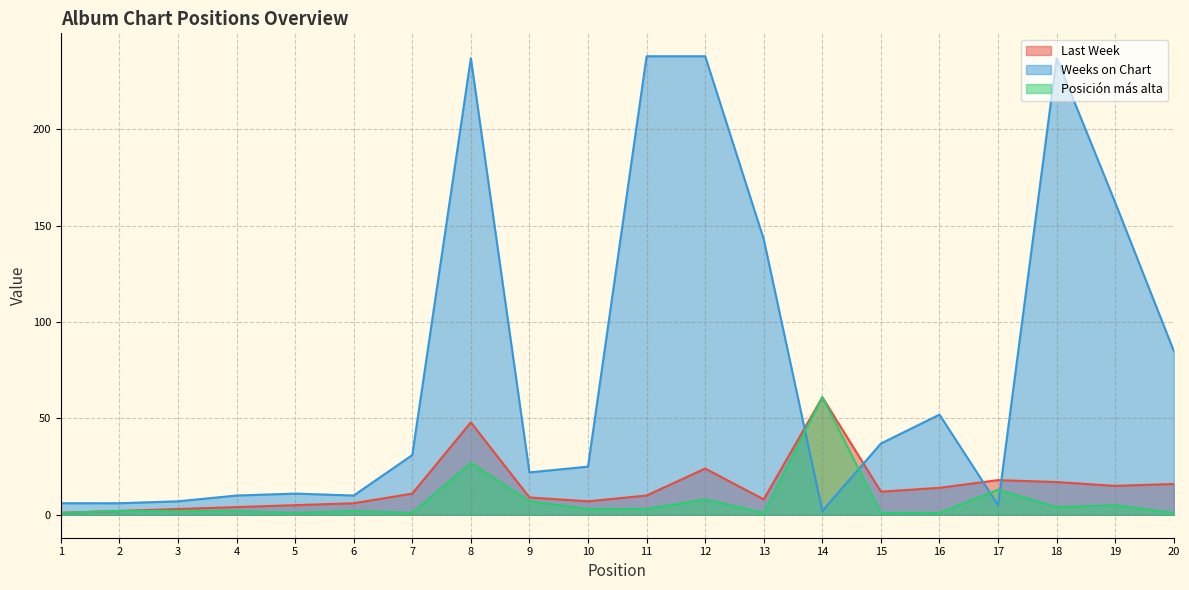

At how many categories does at least one series exceed 186?

4